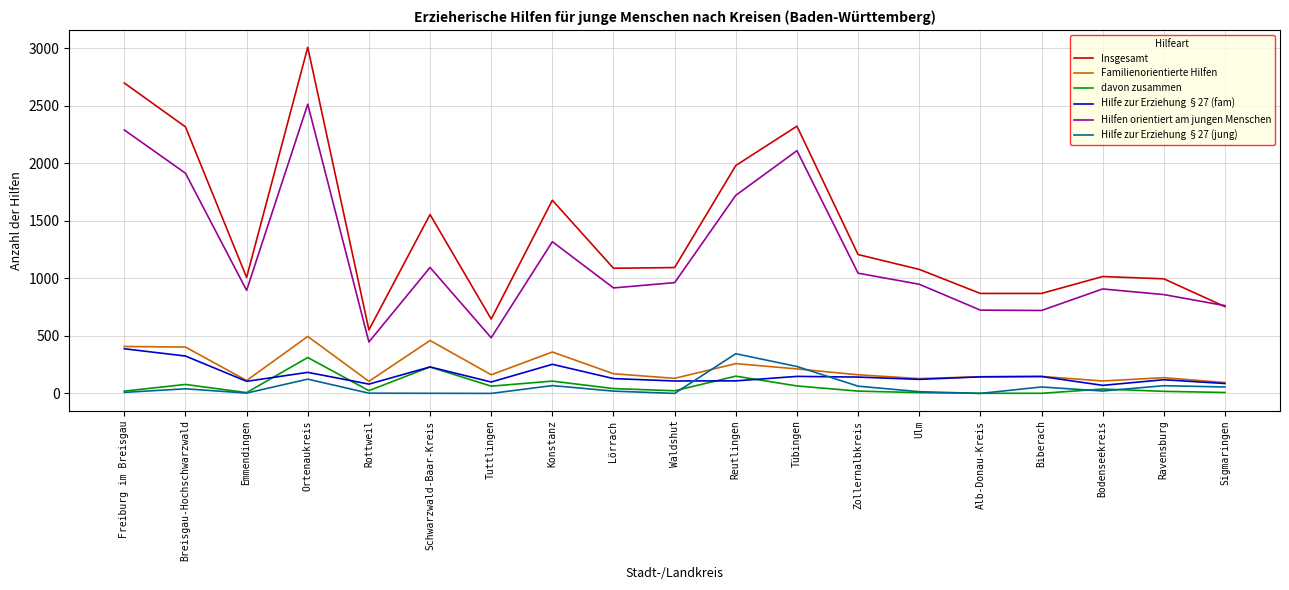

What position from the right is Rottweil?

15